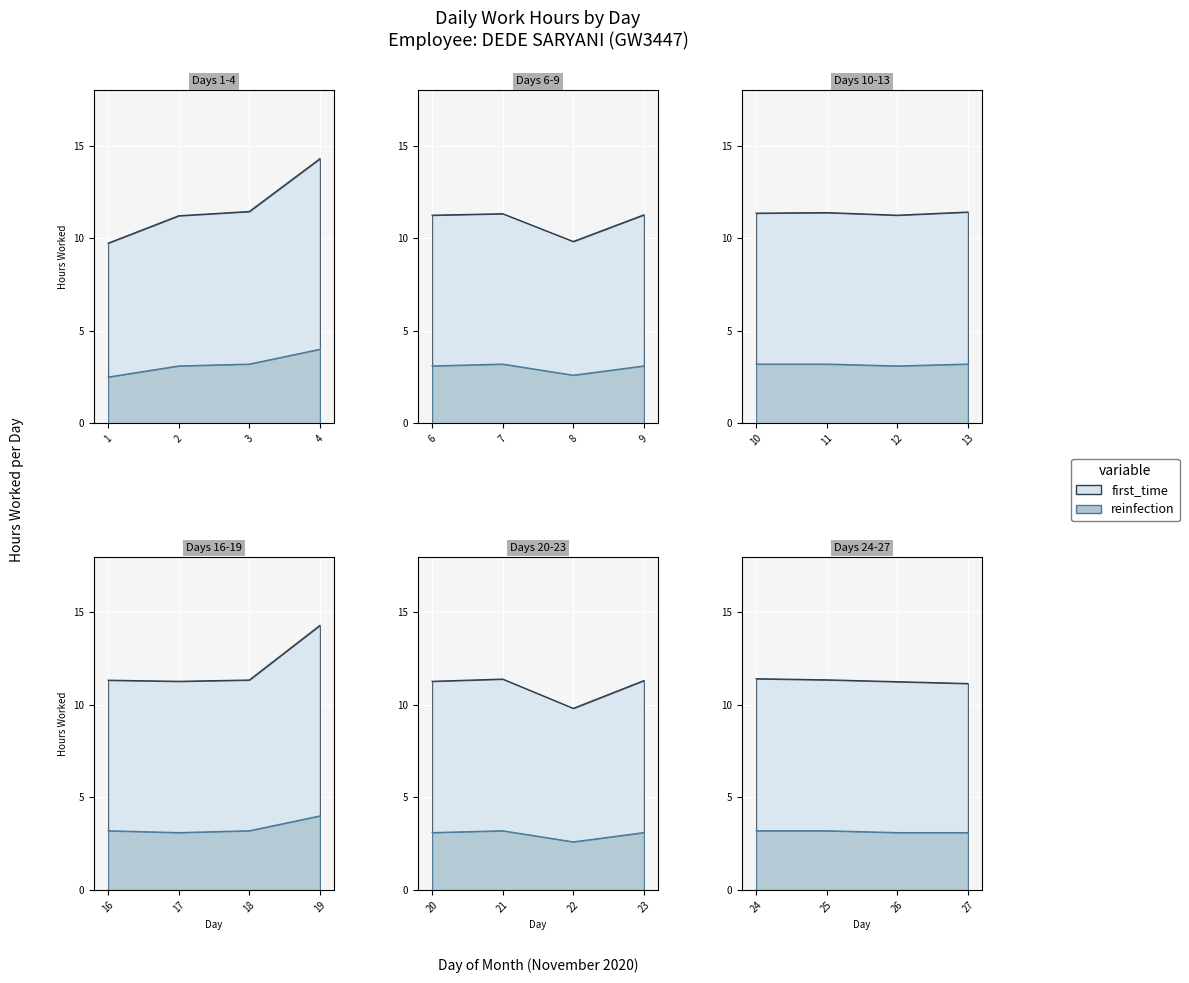

What is the difference between the maximum and minimum values in the reinfection series?

1.5